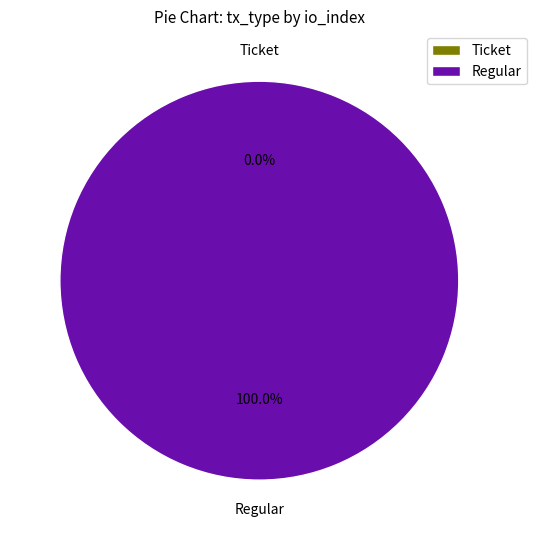

To the nearest percent, what is the difference between the Ticket and Regular slice percentages?

100%